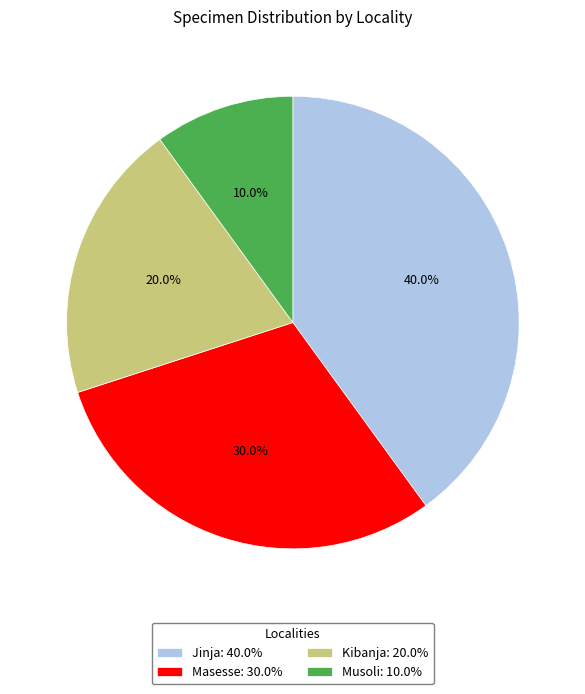

Which category has the biggest portion of the pie?

Jinja: 40.0%